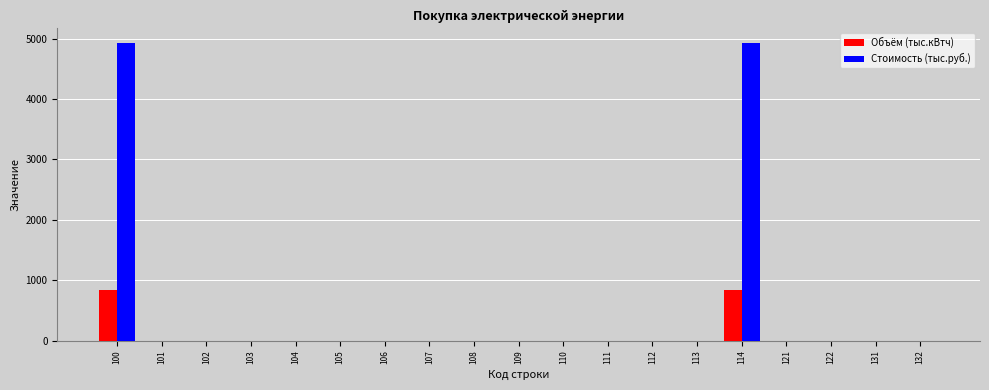

Is it true that Объём (тыс.кВтч) equals -558.1 at 103?

False